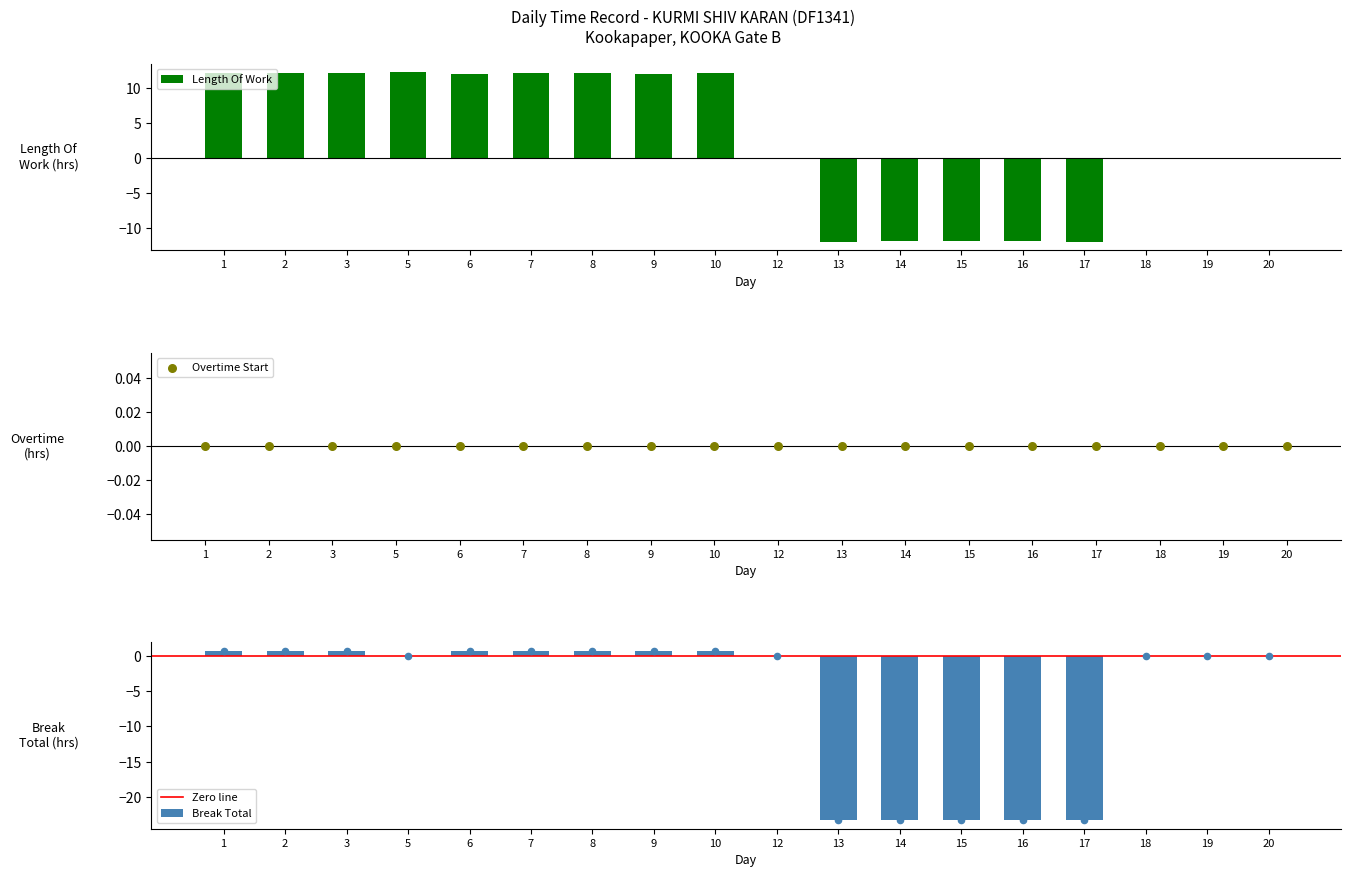

Which series has the widest spread of Y values?

Length Of Work